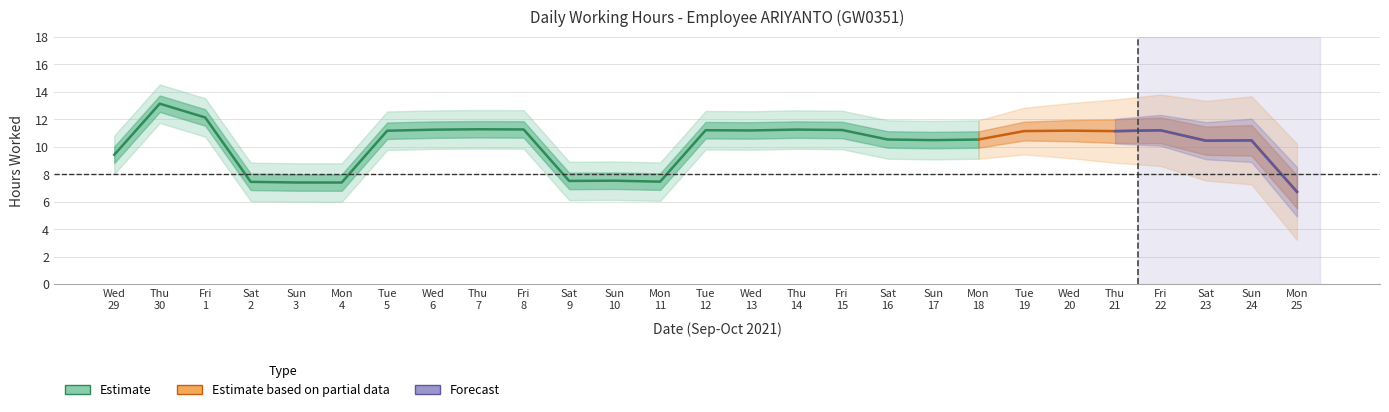

True or false: the data has more than 0 interior local peaks.

True